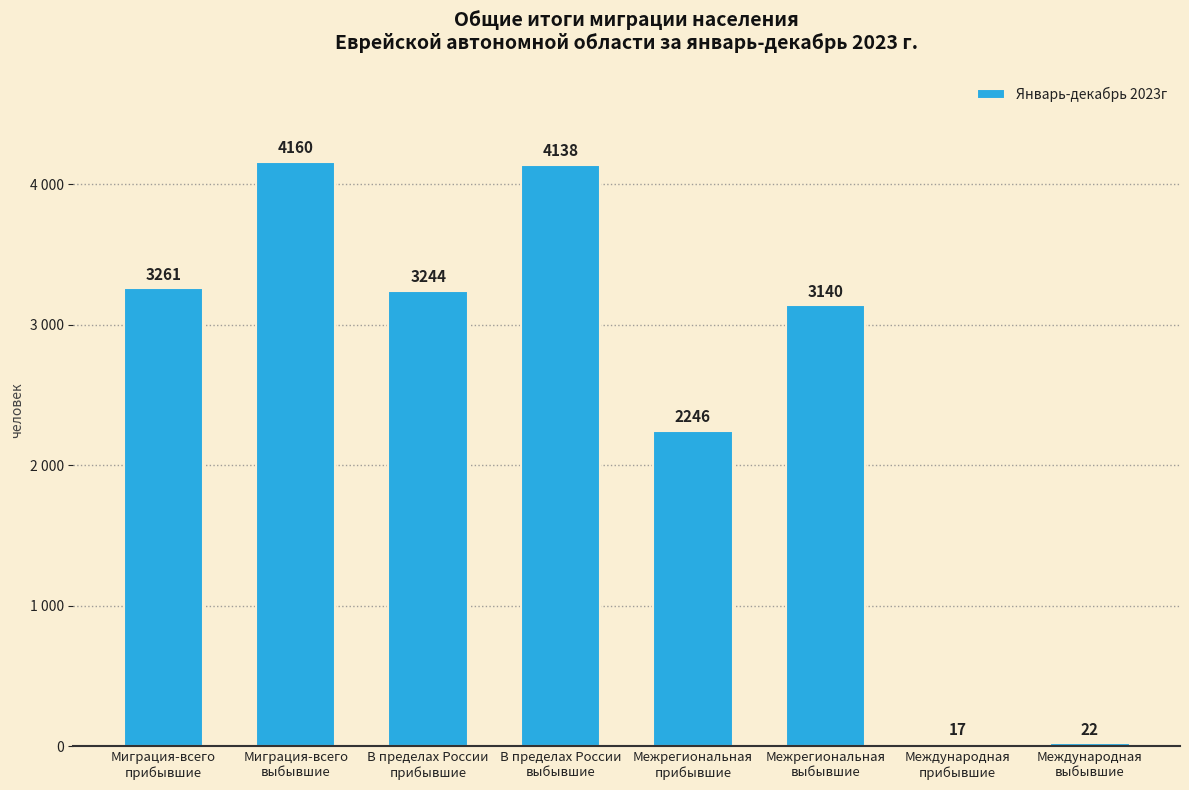

Reading left to right, extract all data points from this chart.

3261	4160	3244	4138	2246	3140	17	22